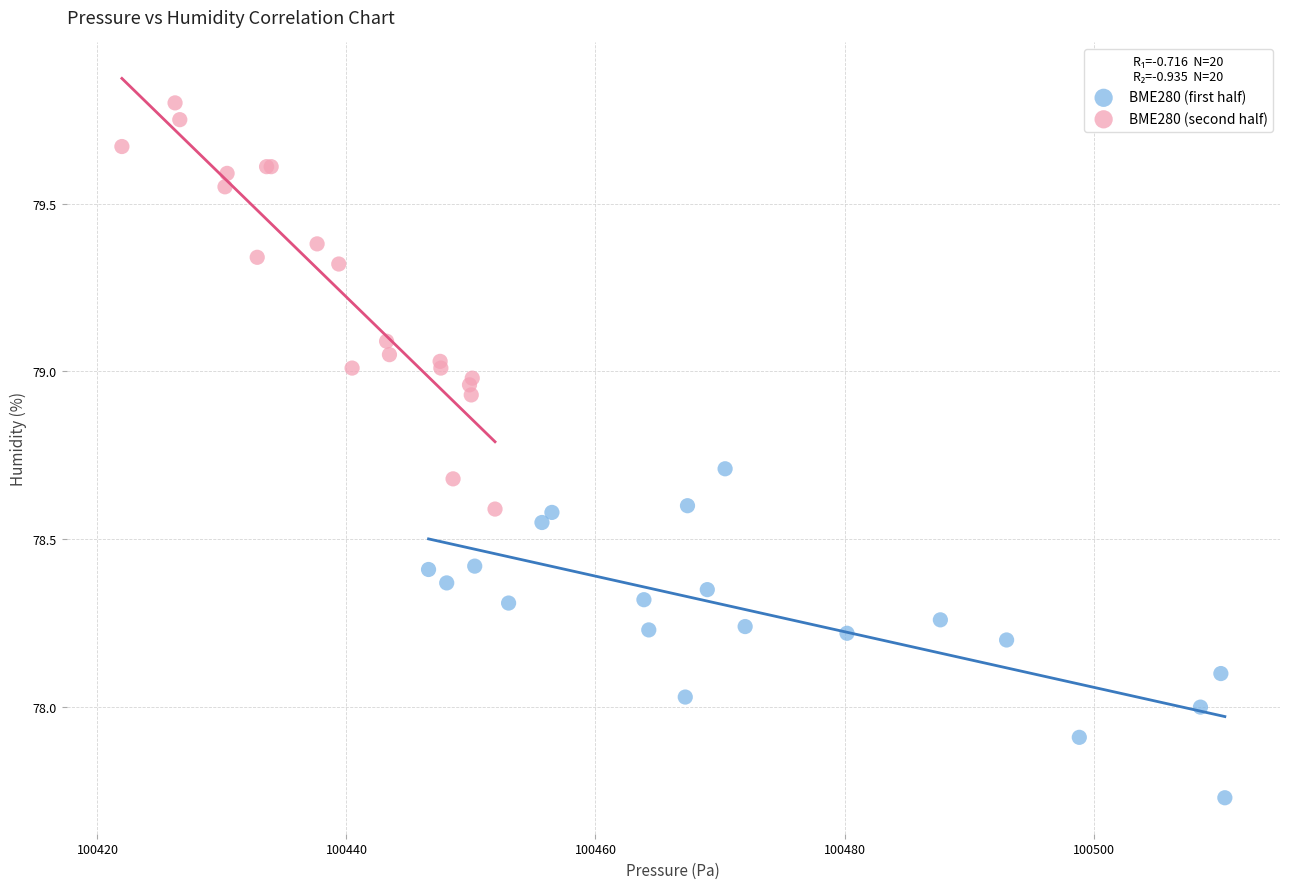

Which series contains the highest Y value?

BME280 (second half)